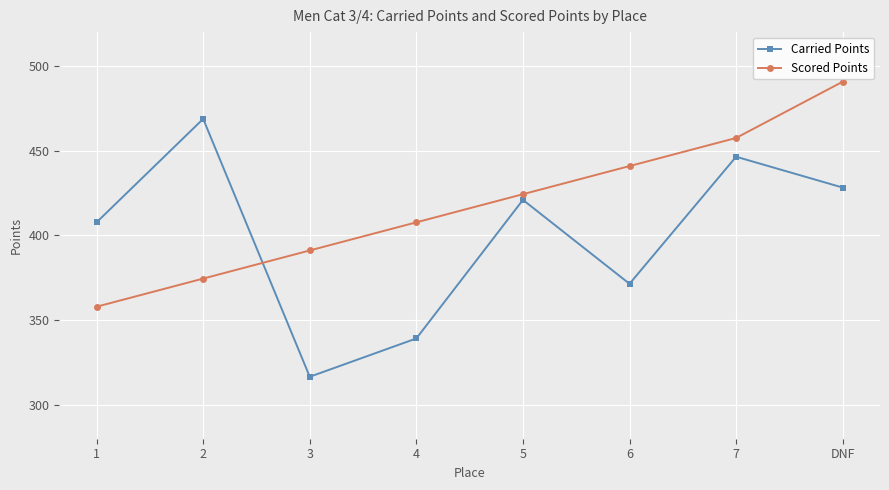

Where is Carried Points nearest to the value 392?

1